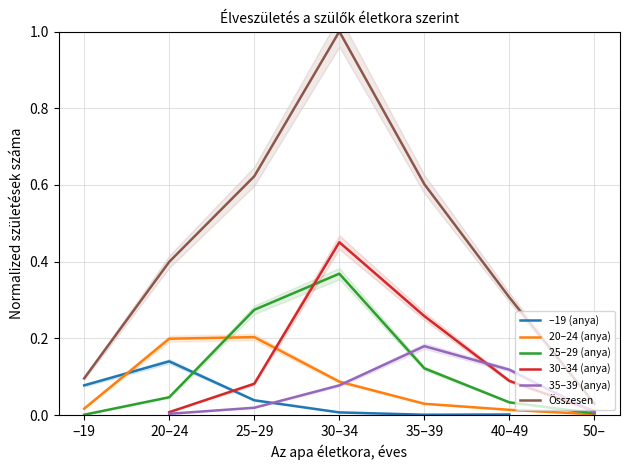

Between 20–24 and 35–39, which is larger?

20–24